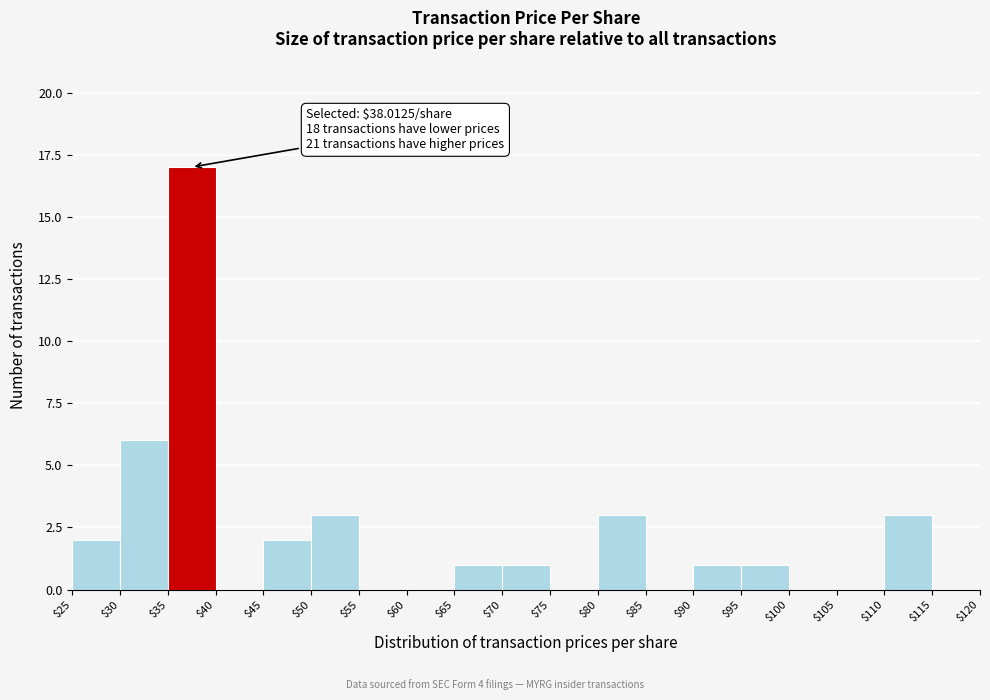

Which range on the x-axis has the tallest bar?

$35 to $40